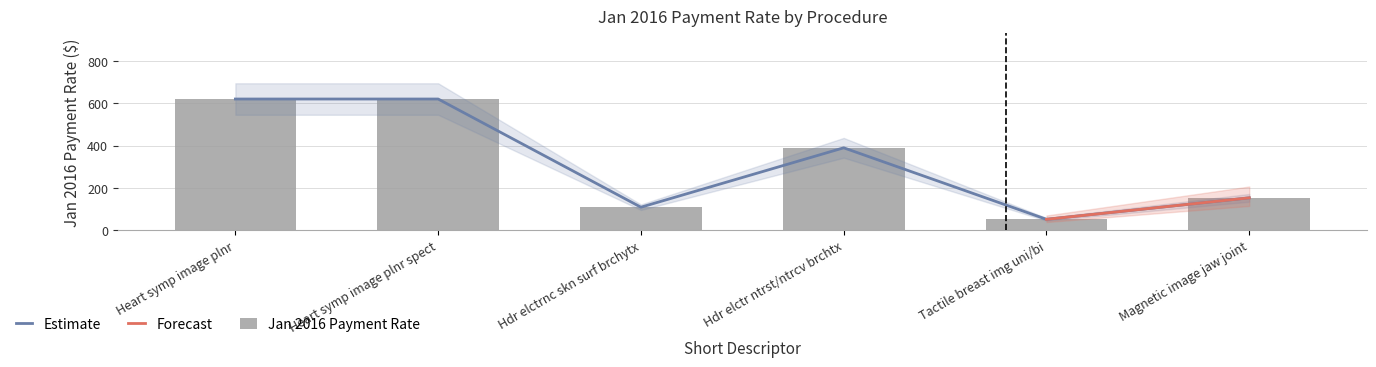

What position from the right is Heart symp image plnr?

6